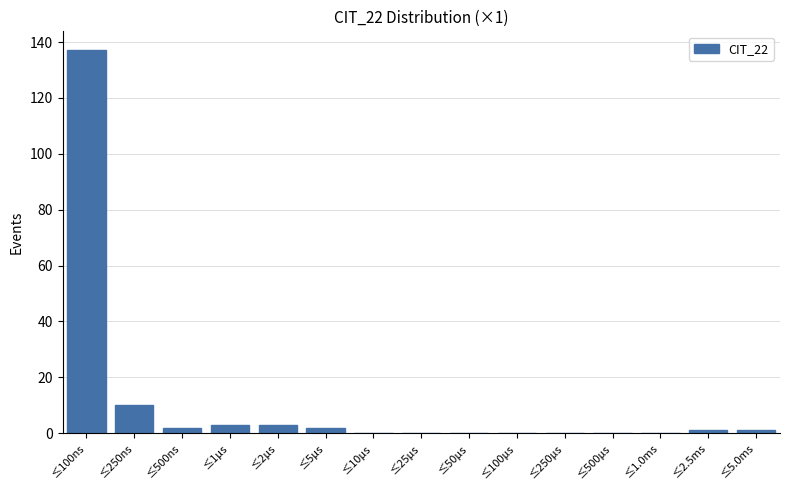

Reading right to left, transcribe all the data shown in this chart.

≤5.0ms=1	≤2.5ms=1	≤1.0ms=0	≤500μs=0	≤250μs=0	≤100μs=0	≤50μs=0	≤25μs=0	≤10μs=0	≤5μs=2	≤2μs=3	≤1μs=3	≤500ns=2	≤250ns=10	≤100ns=137